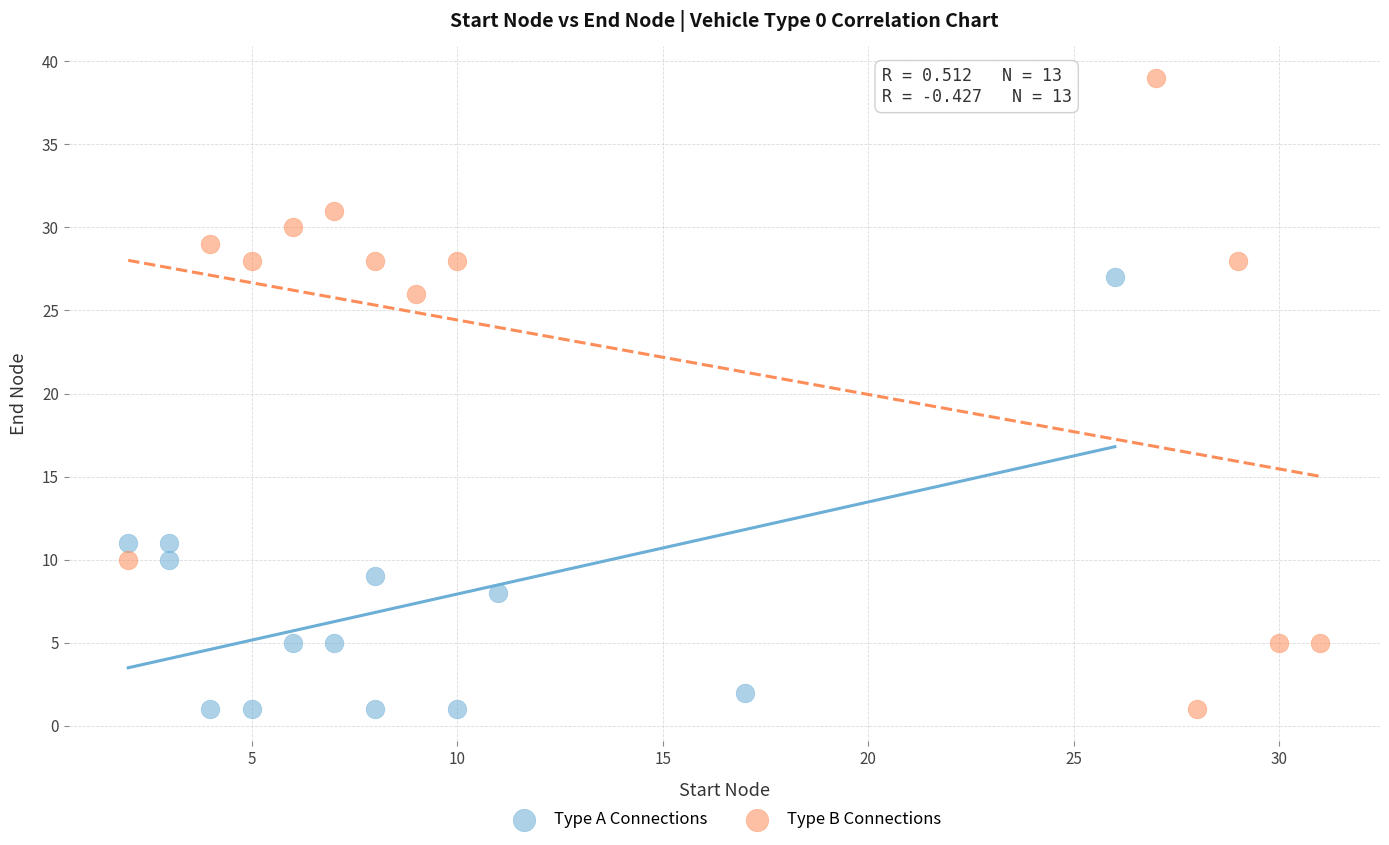

Which series contains the highest Y value?

Type B Connections